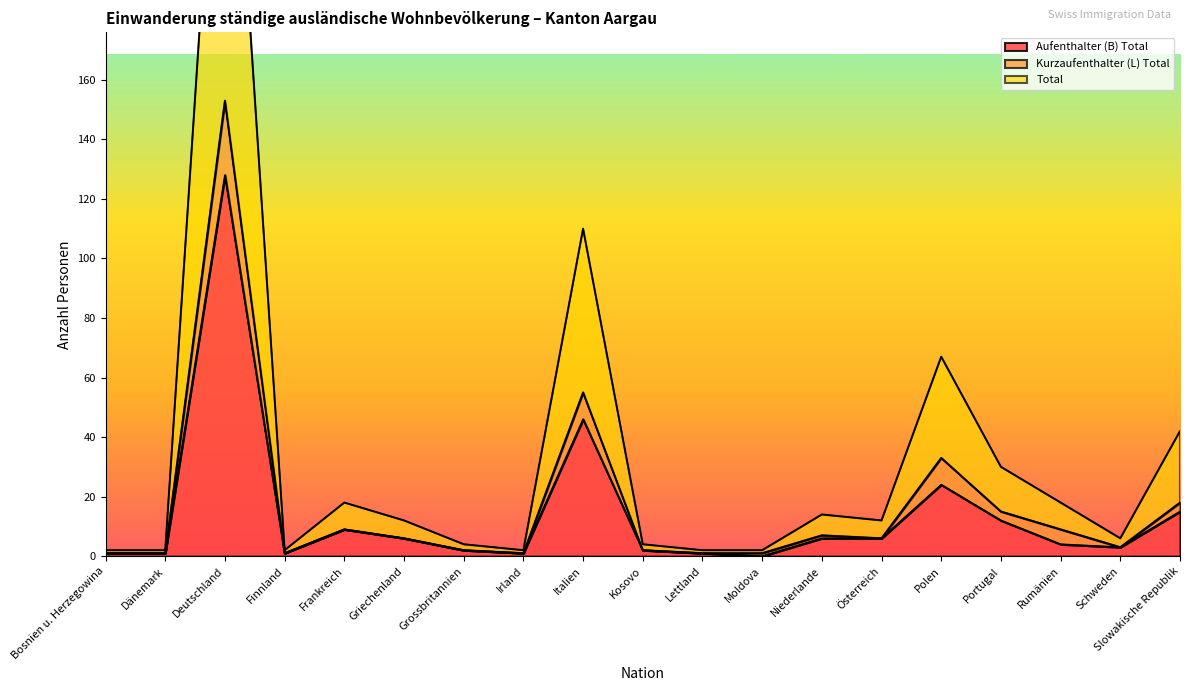

What is the difference between the second highest and minimum values in the Aufenthalter (B) Total series?

46